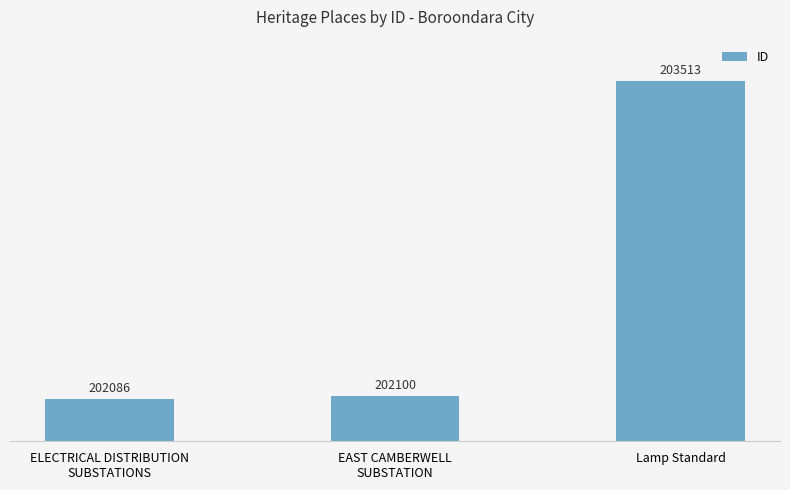

How many data points are less than 202100?

1